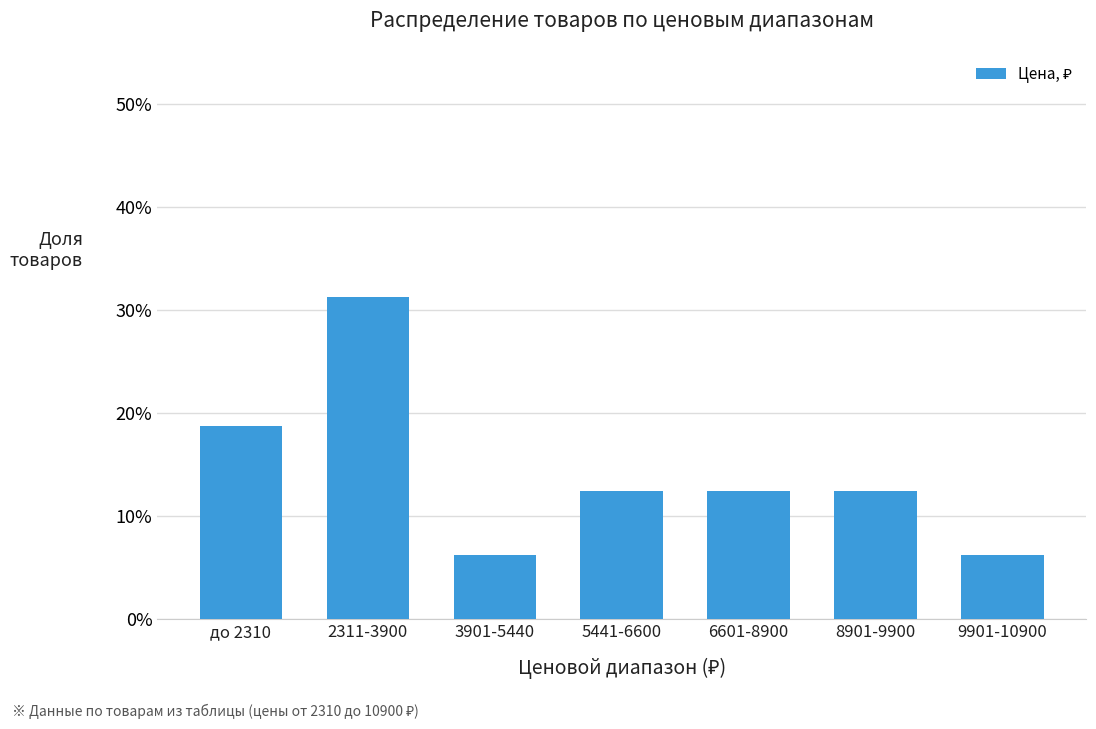

Does the chart contain any negative values?

No